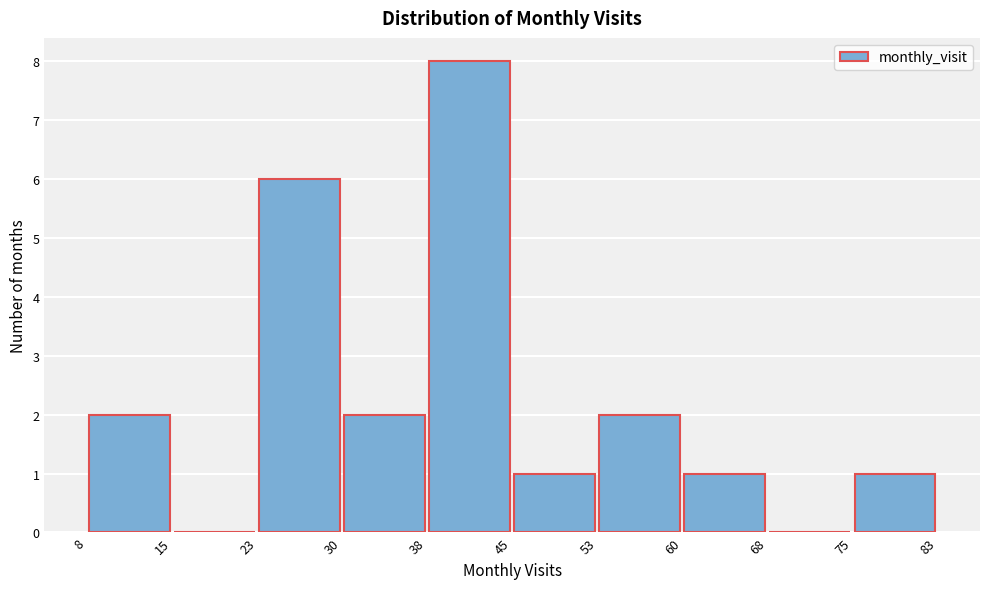

Reading left to right, list every bar in this chart as the range it spans on the x-axis followed by its height. The values are not printed on the chart, so give them approximately, as read against the axis.

8 to 15: 2
15 to 23: 0
23 to 30: 6
30 to 38: 2
38 to 45: 8
45 to 53: 1
53 to 60: 2
60 to 68: 1
68 to 75: 0
75 to 83: 1